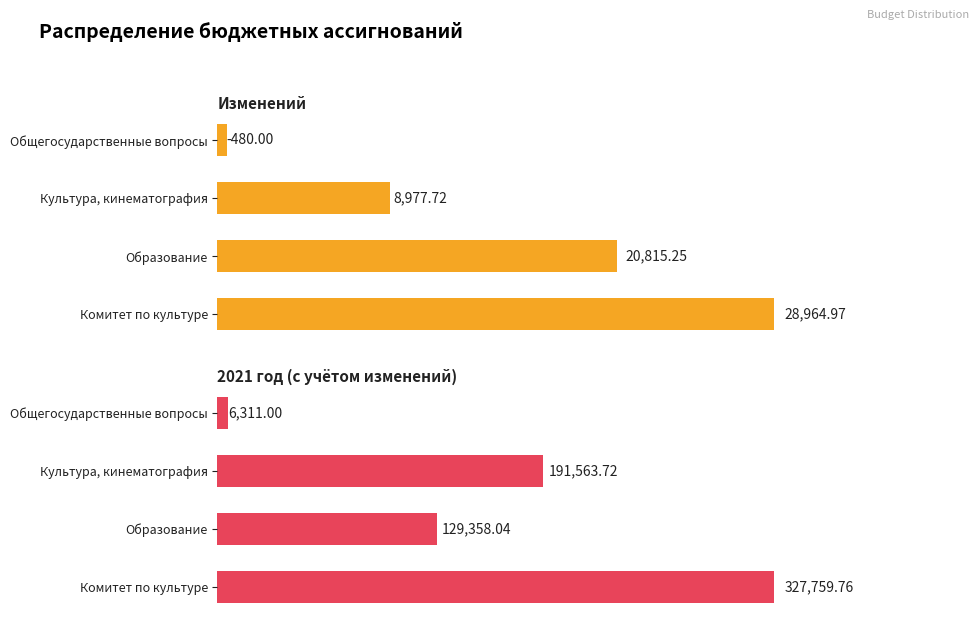

Are the bars horizontal?

Yes